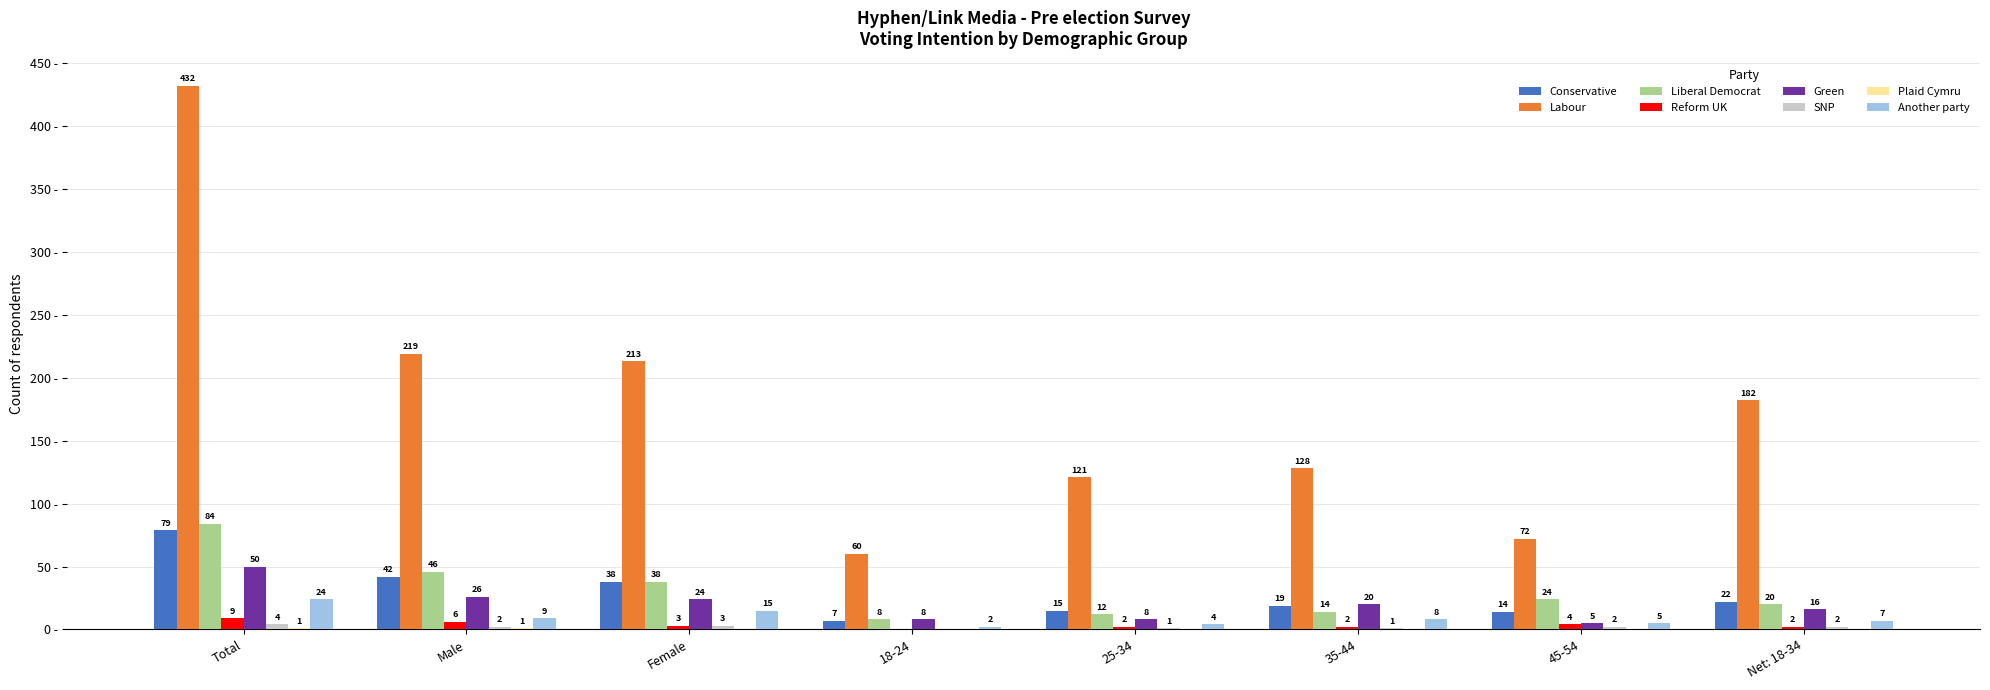

Does the chart contain stacked bars?

No